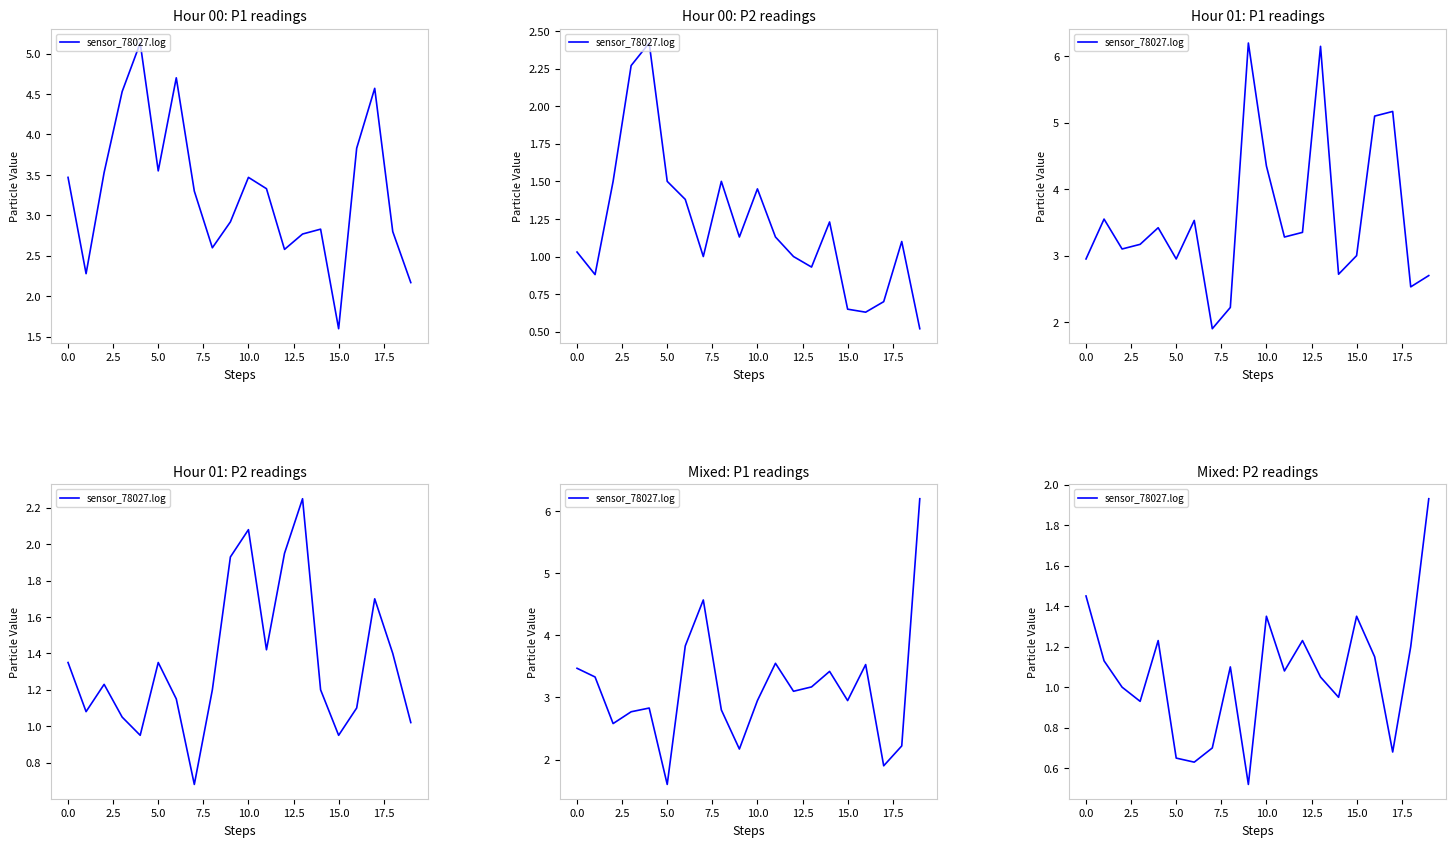

Is this an area chart (filled region under the line)?

No